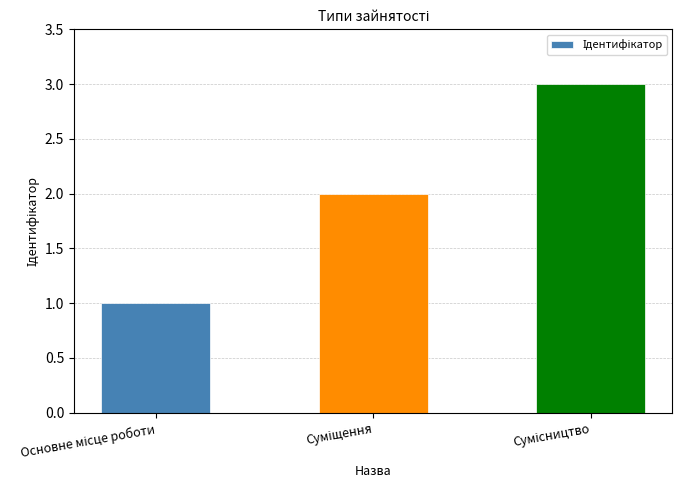

What is the maximum value shown in the chart?

3